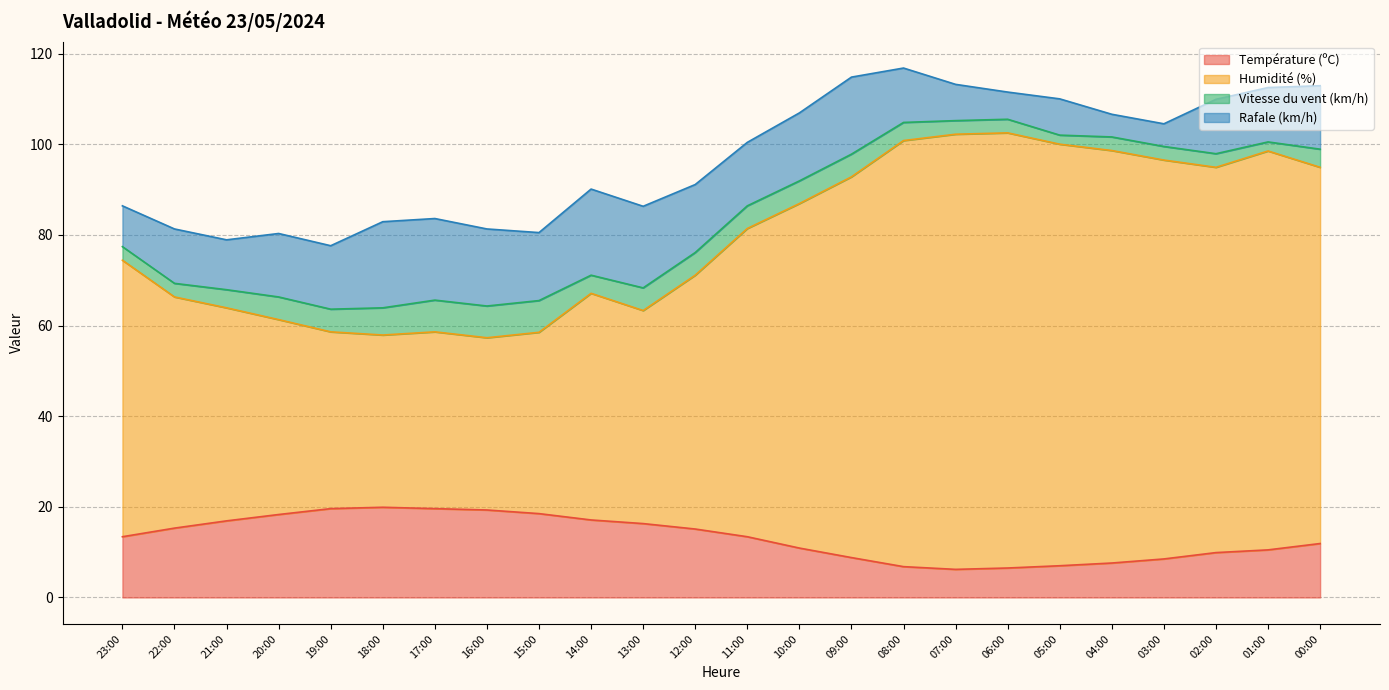

Which series has the largest total across all categories?

Humidité (%)